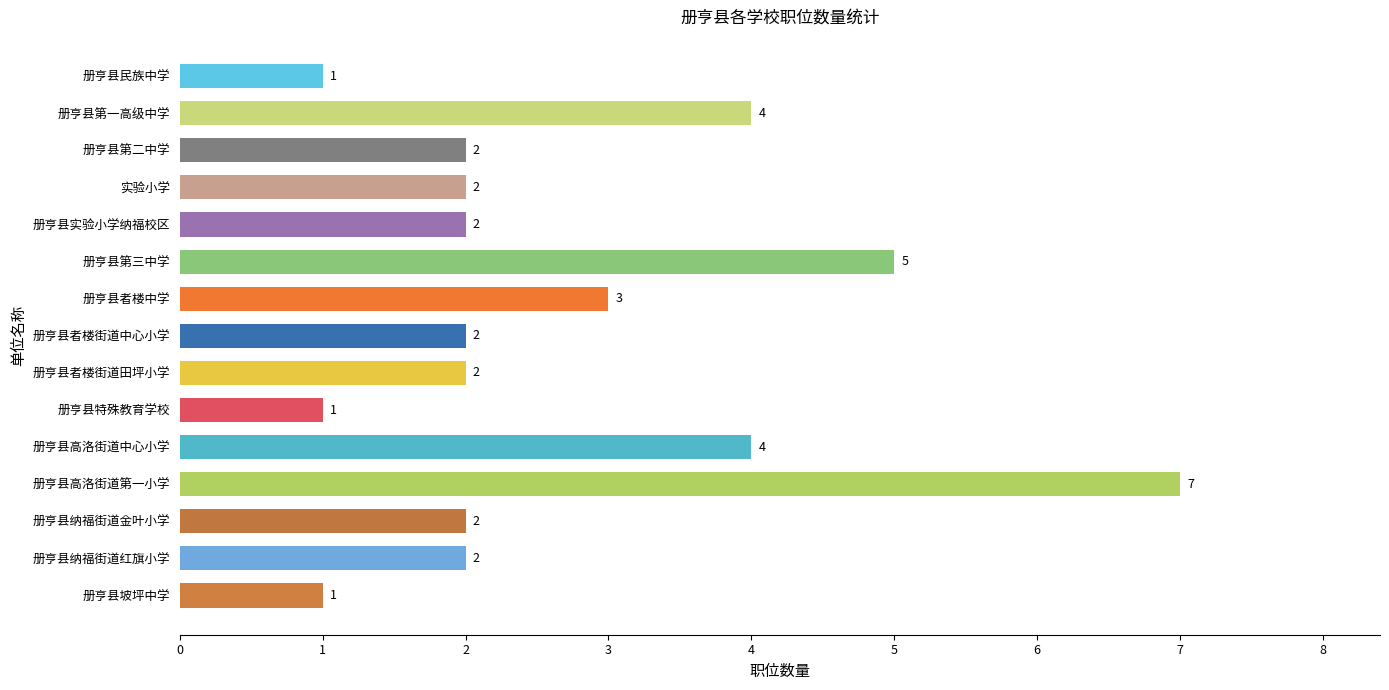

Which has a higher value, 册亨县第一高级中学 or 册亨县实验小学纳福校区?

册亨县第一高级中学